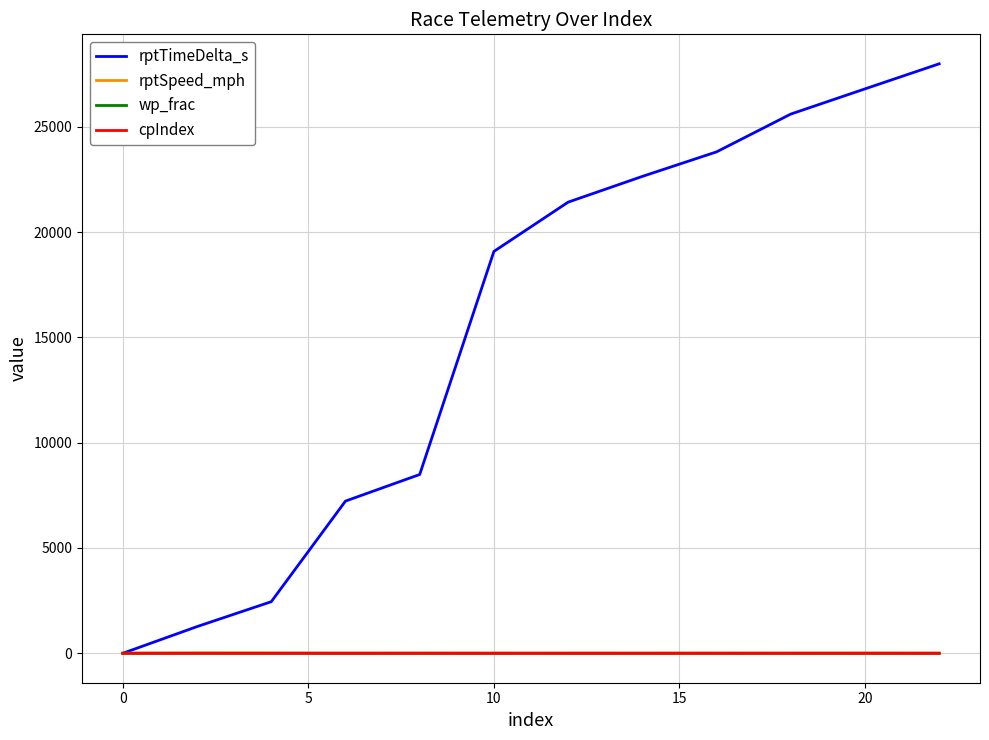

What is the maximum value shown in the chart?

27996.0